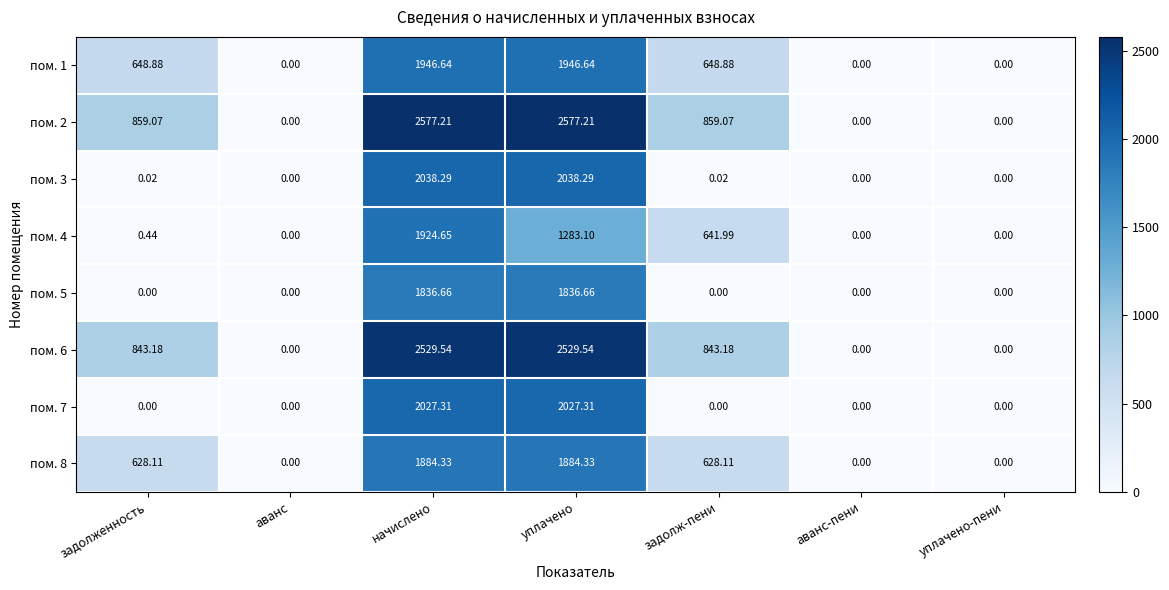

At how many categories does at least one series exceed 1412?

2